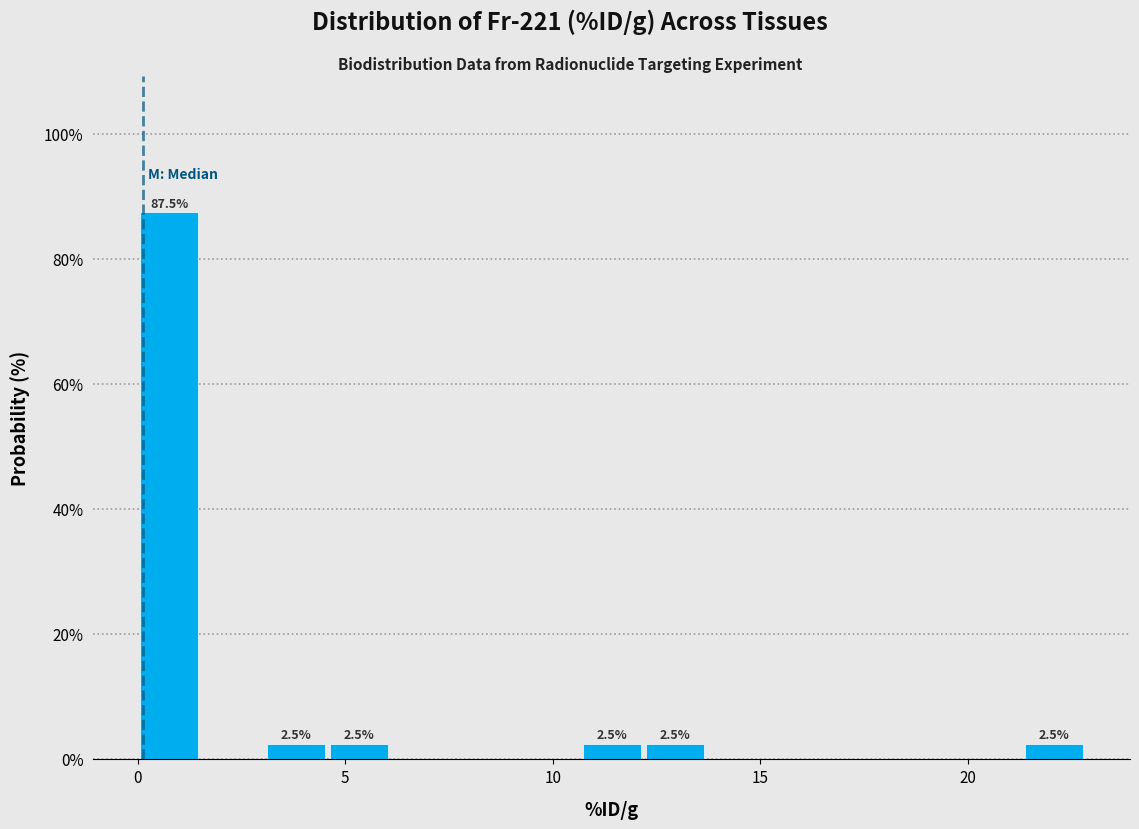

Around what value on the x-axis is the tallest bar? Give the approximate position of its centre, as read against the axis.

1.0